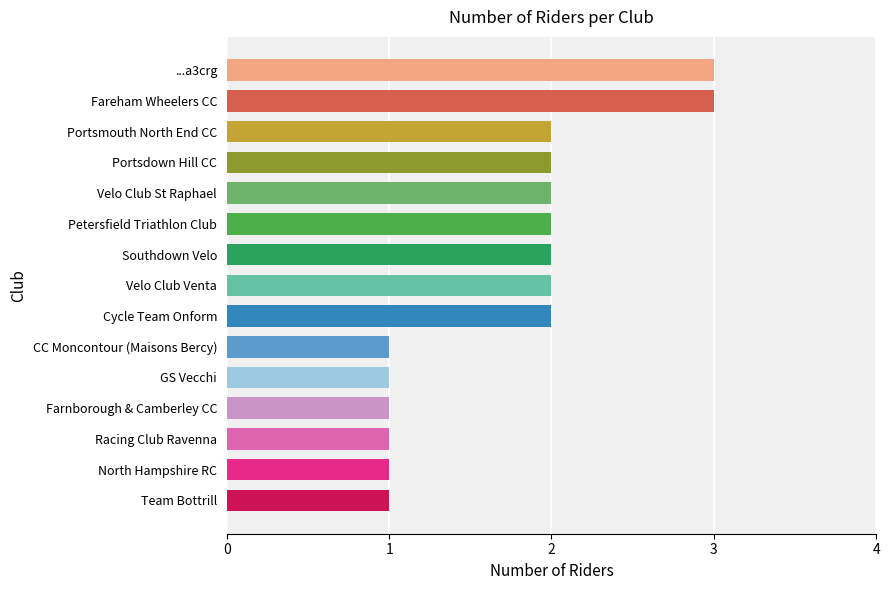

Are the bars grouped side by side (vs. stacked)?

No